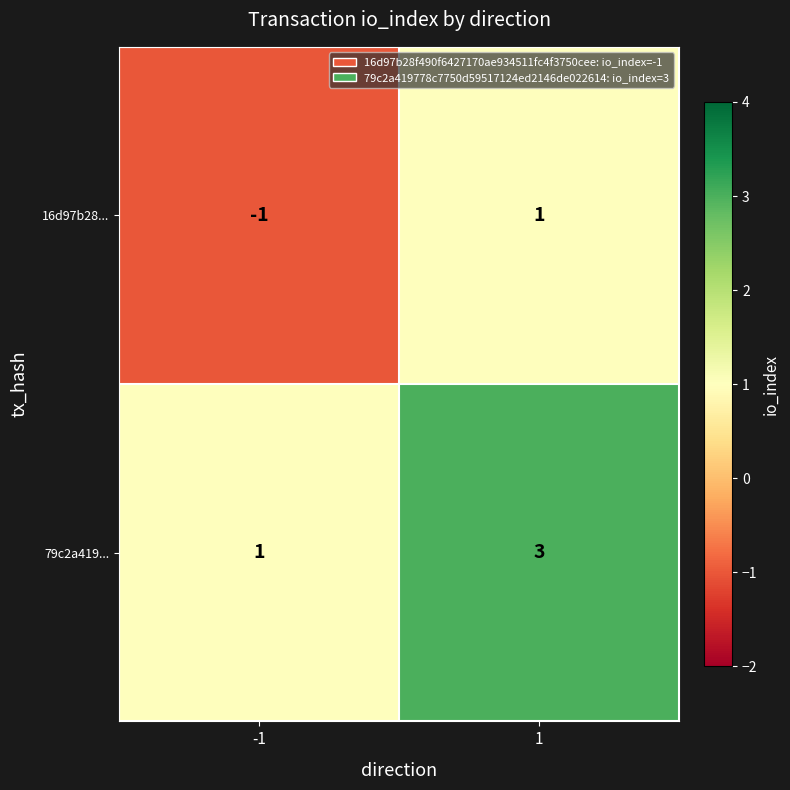

What is the spread (max minus min) of values at 1?

2